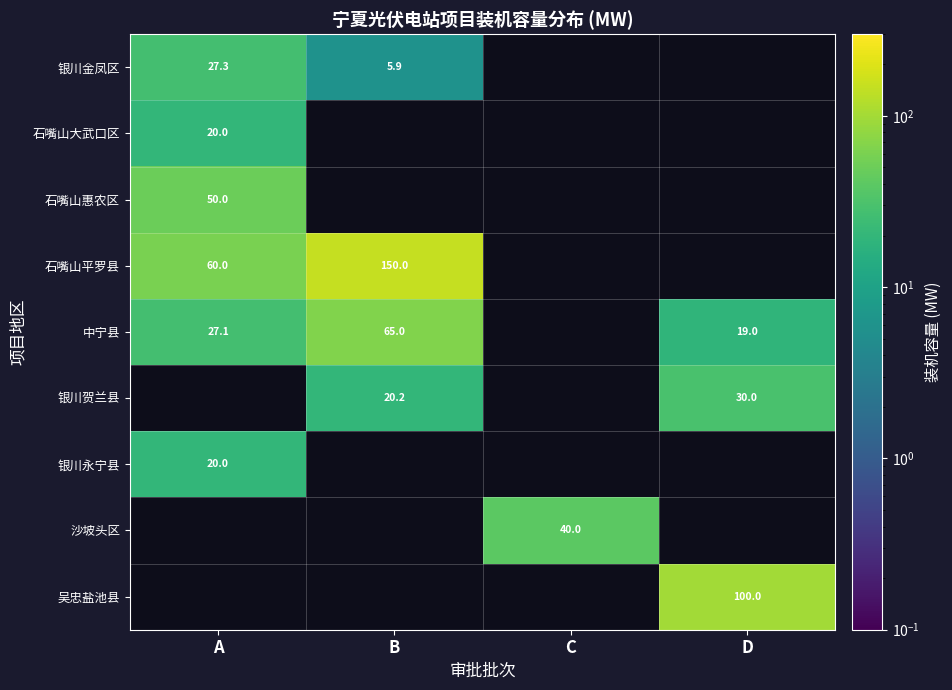

Which has a higher value, C or A?

A